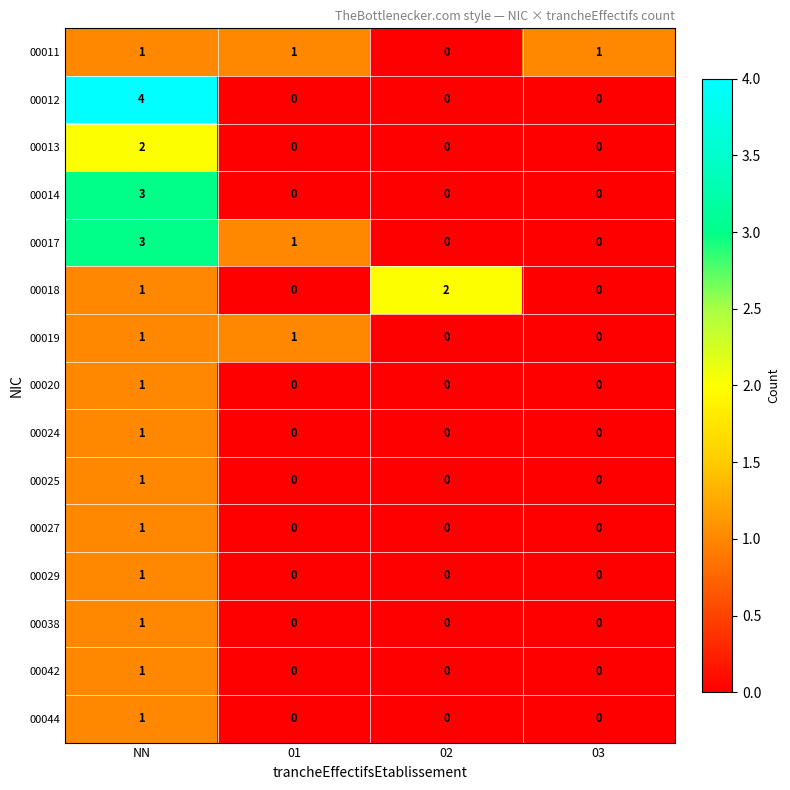

At which category does the chart reach its peak across all series?

NN